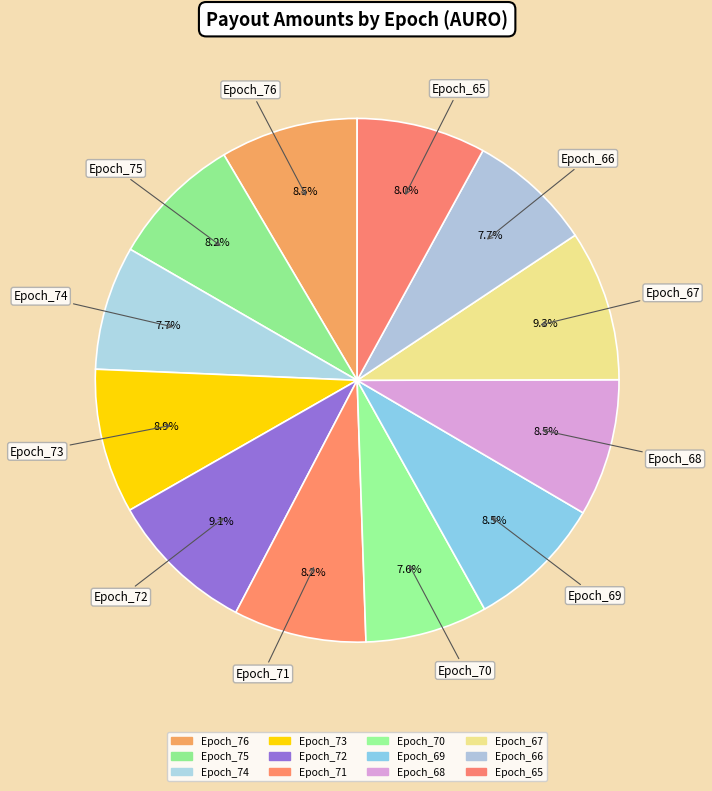

Is there a majority slice in this chart?

No